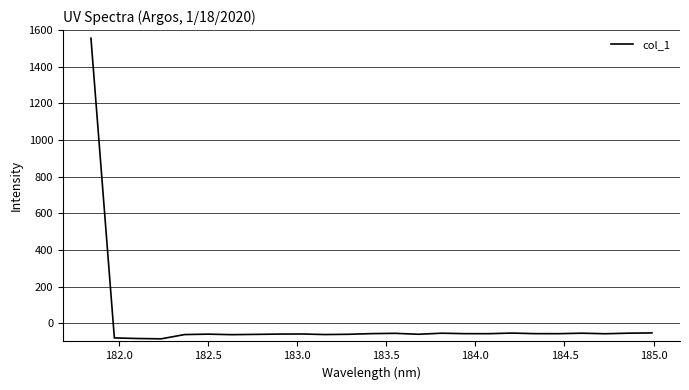

What is the smallest value displayed?

-85.7